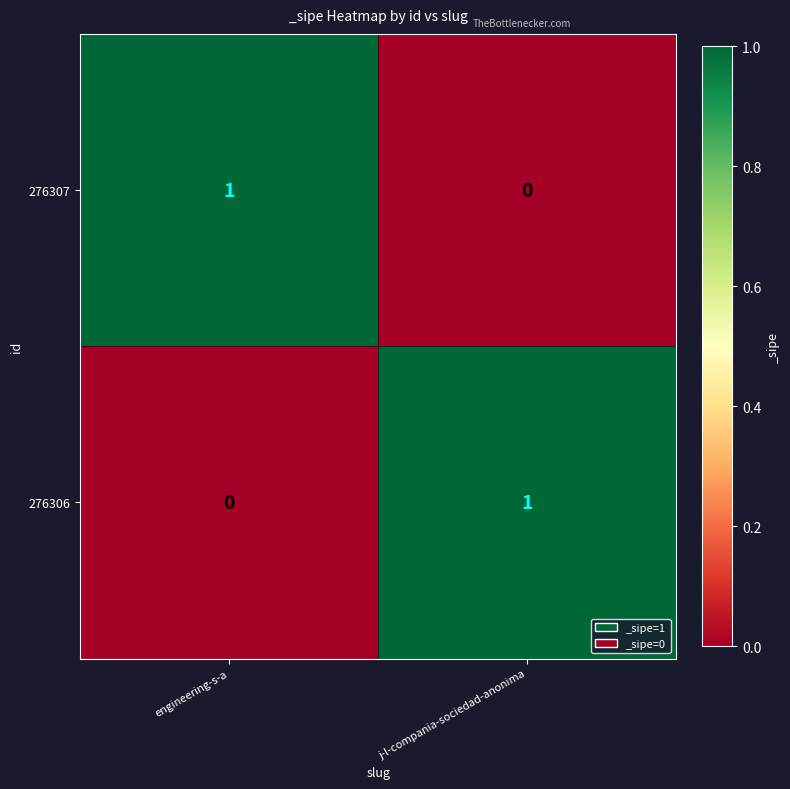

Reading right to left, what are all the values shown in this chart?

276307: 0	1
276306: 1	0